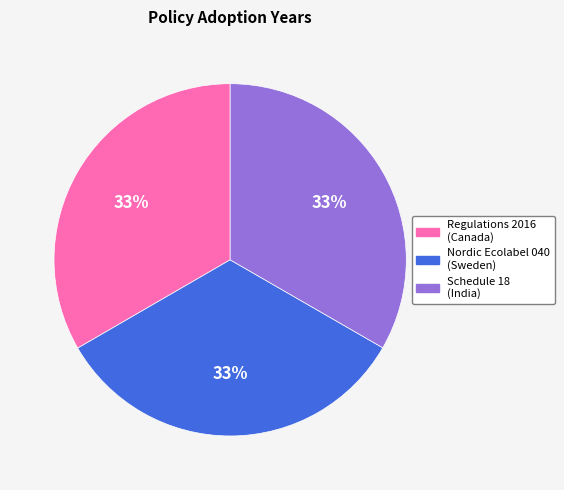

To the nearest percent, what is the average slice percentage?

33%